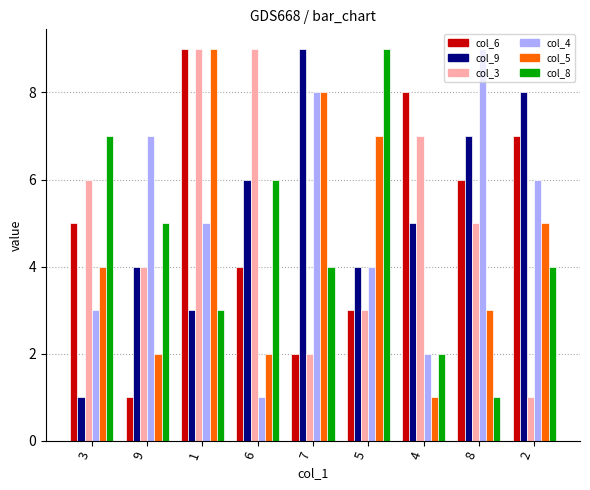

What is the label of the 4th bar from the left?

6